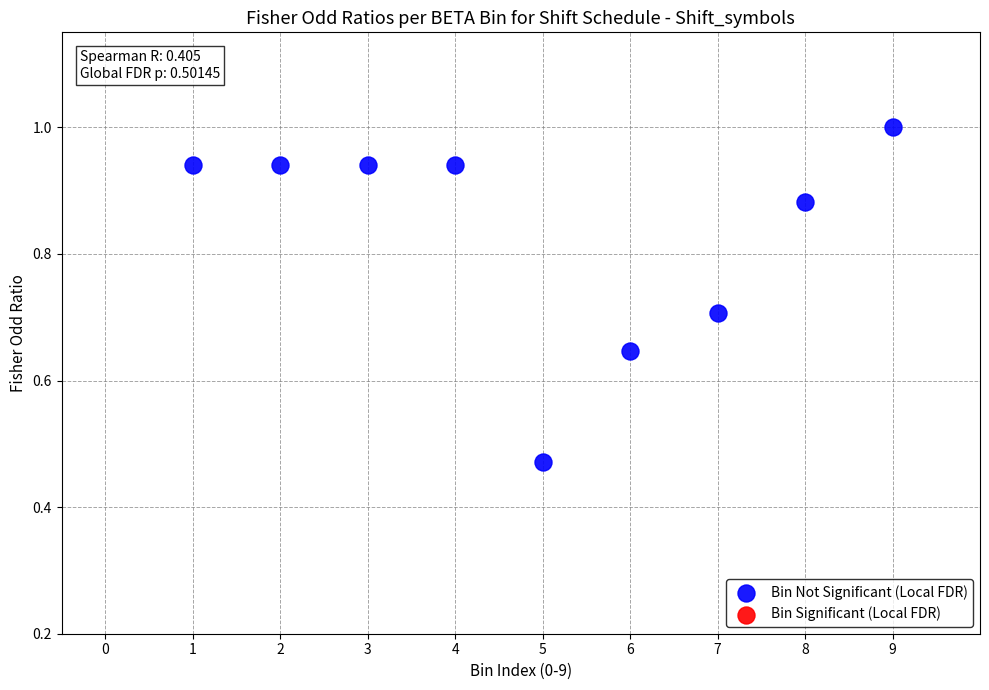

What is the average Y value?

0.8